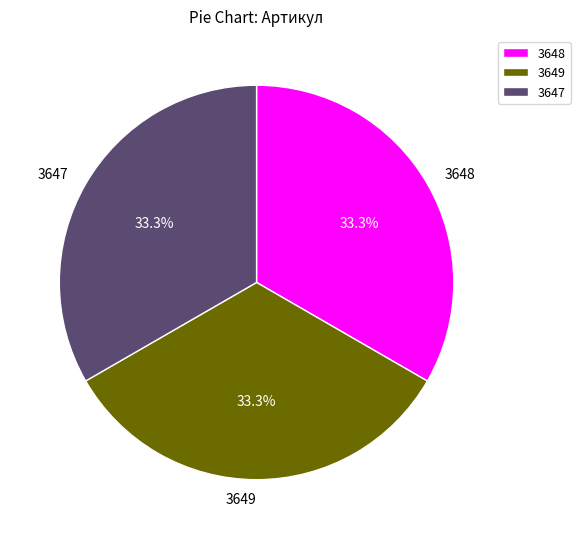

How many slices are in this pie chart?

3